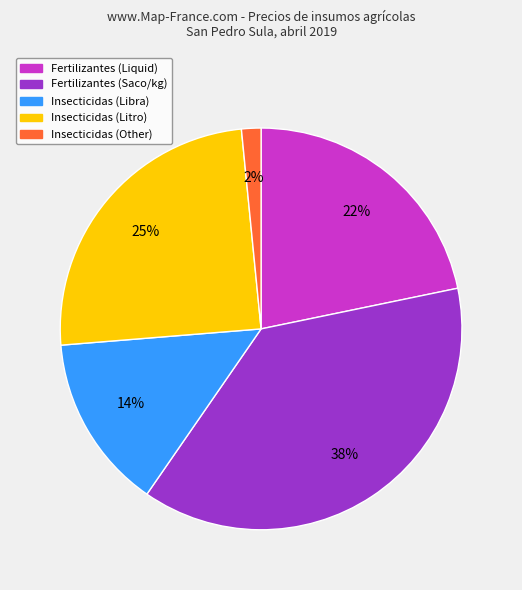

What percentage is the Insecticidas (Other) slice, to the nearest percent?

2%